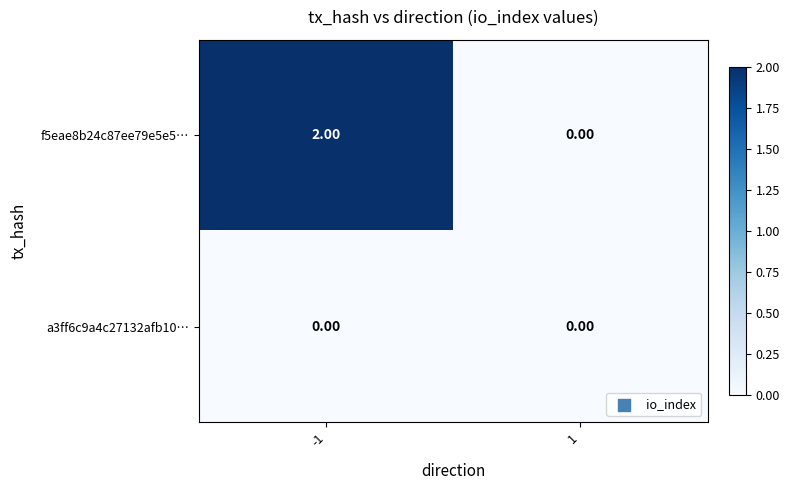

Which series has the largest total across all categories?

f5eae8b24c87ee79e5e5…